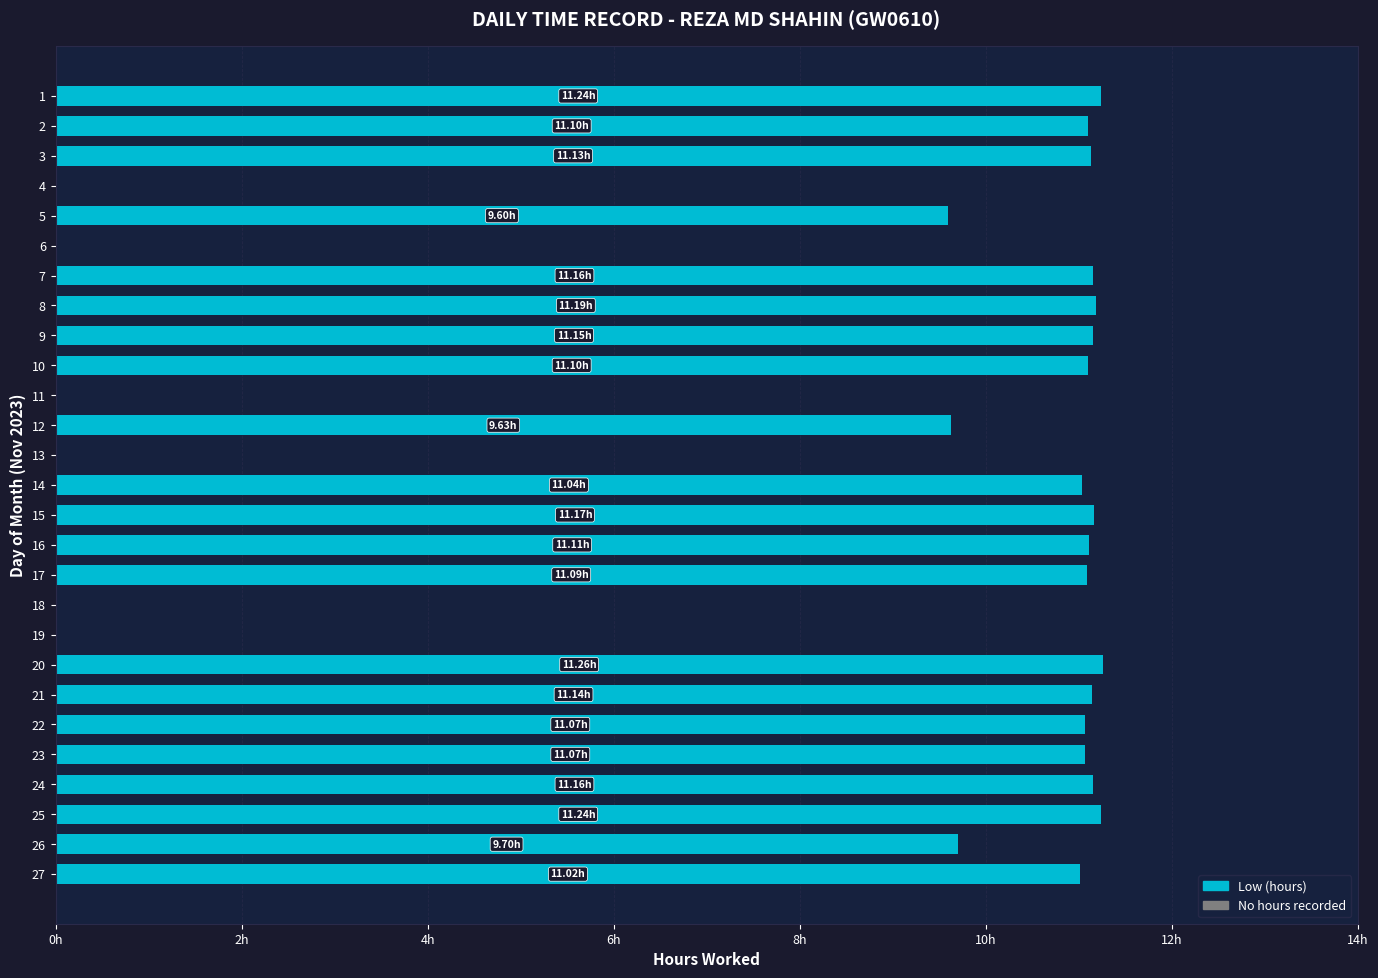

What is the average value?

8.5